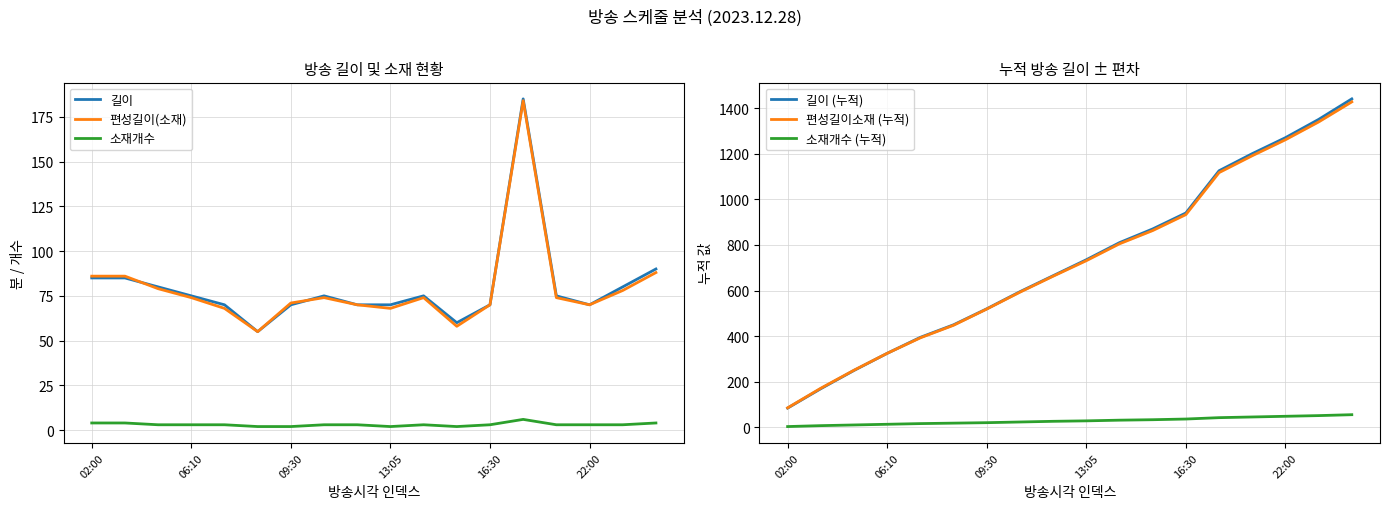

How many lines are shown in the chart?

6